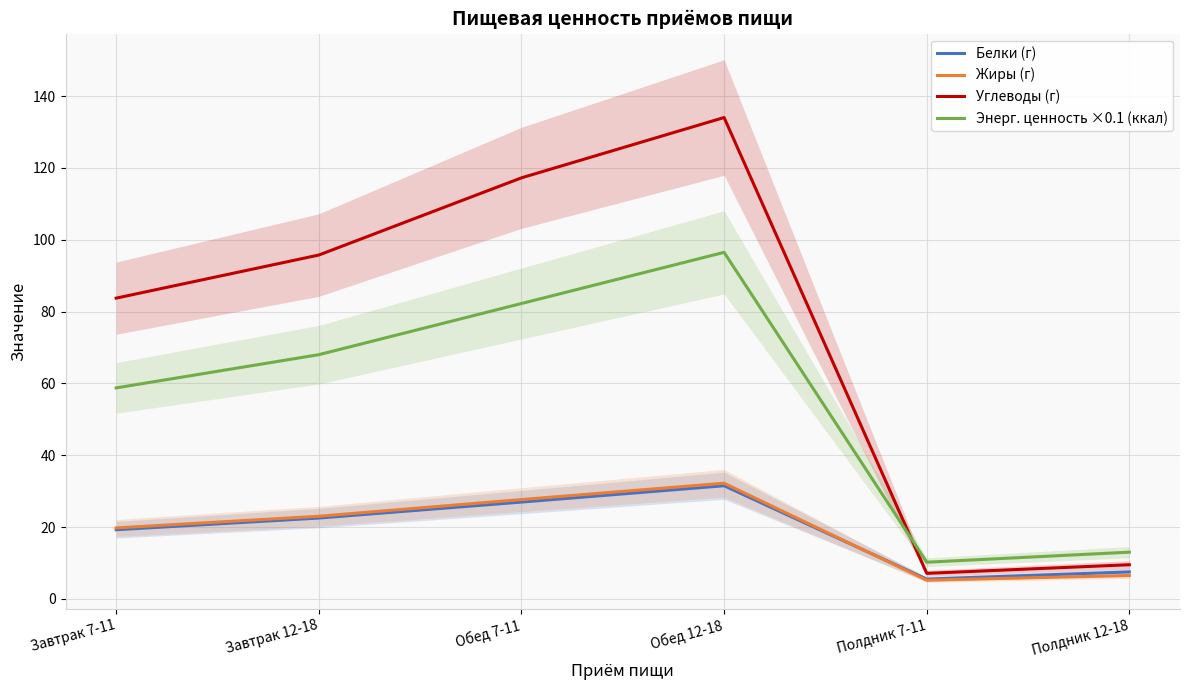

True or false: Углеводы (г) and Жиры (г) intersect in this chart.

False